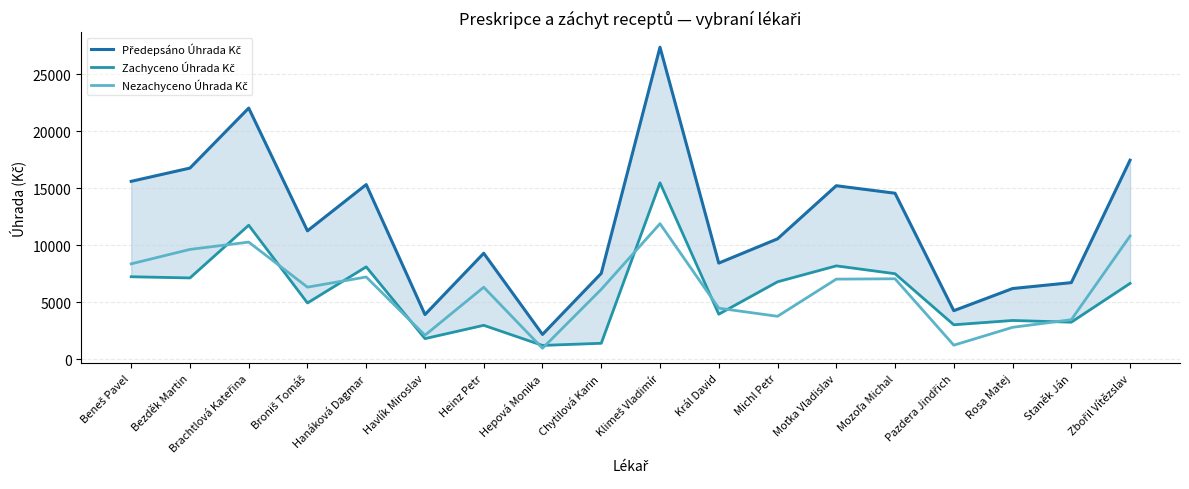

What is the greatest value displayed?

27389.8